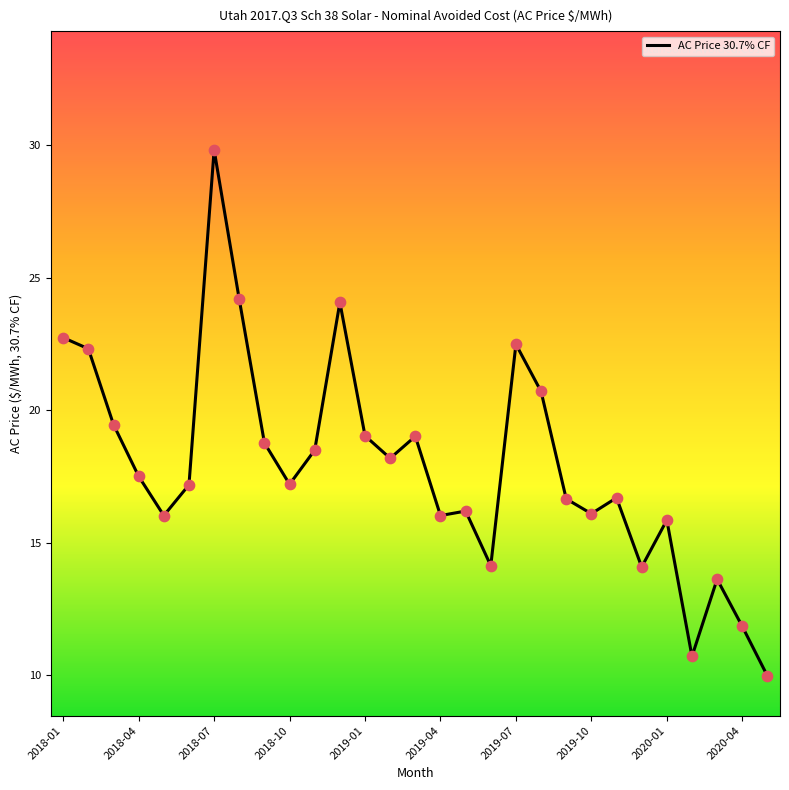

What is the difference between the maximum and minimum values?

19.8